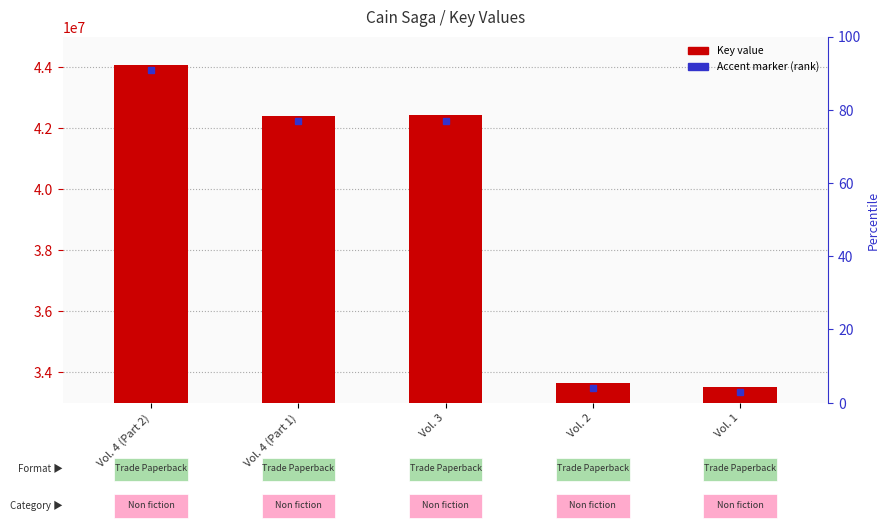

Which has a higher value, Vol. 4 (Part 2) or Vol. 3?

Vol. 4 (Part 2)